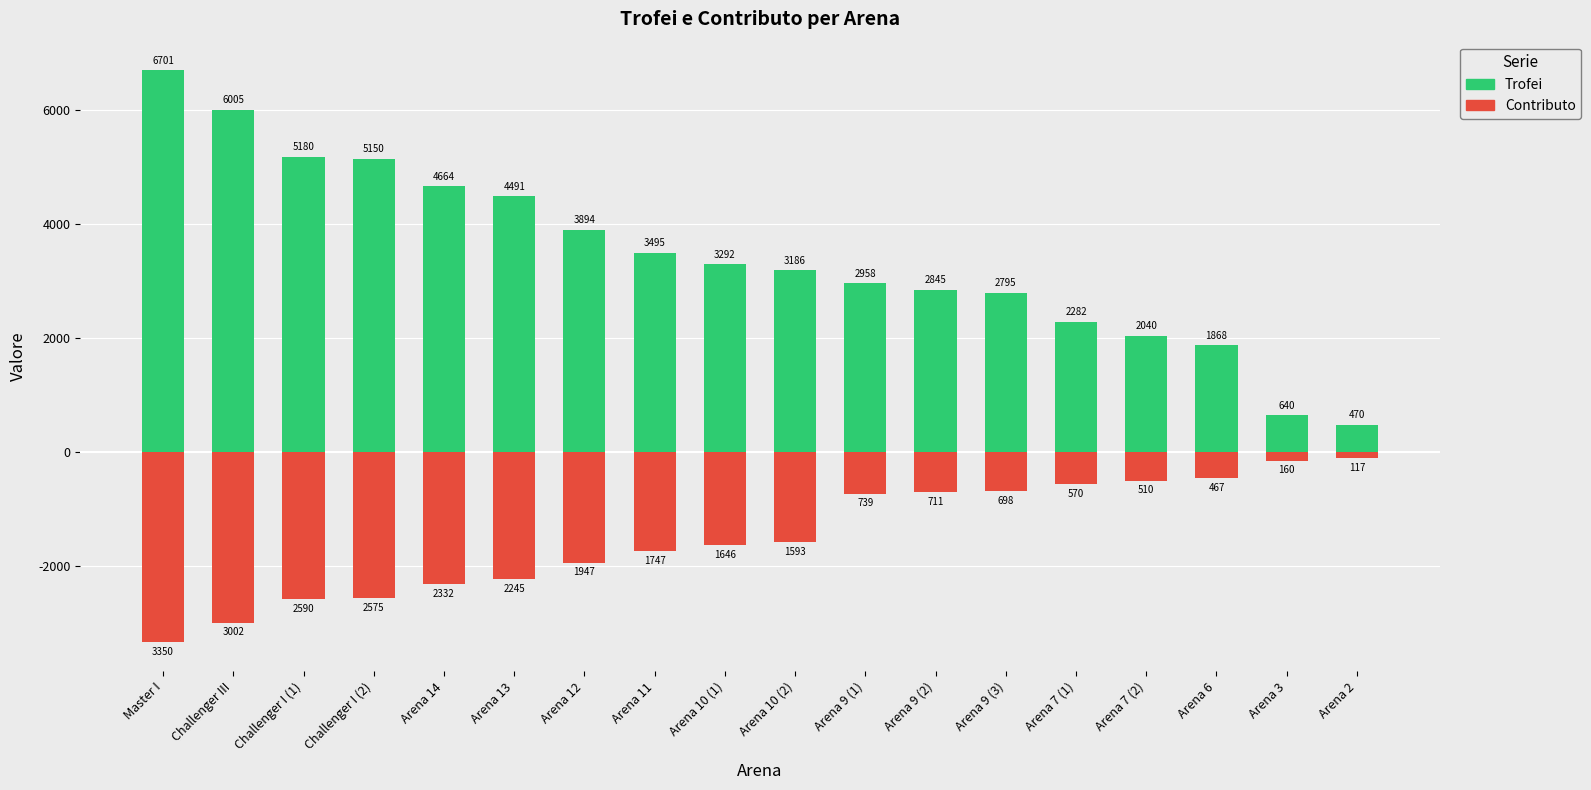

How many bars are there in total?

36